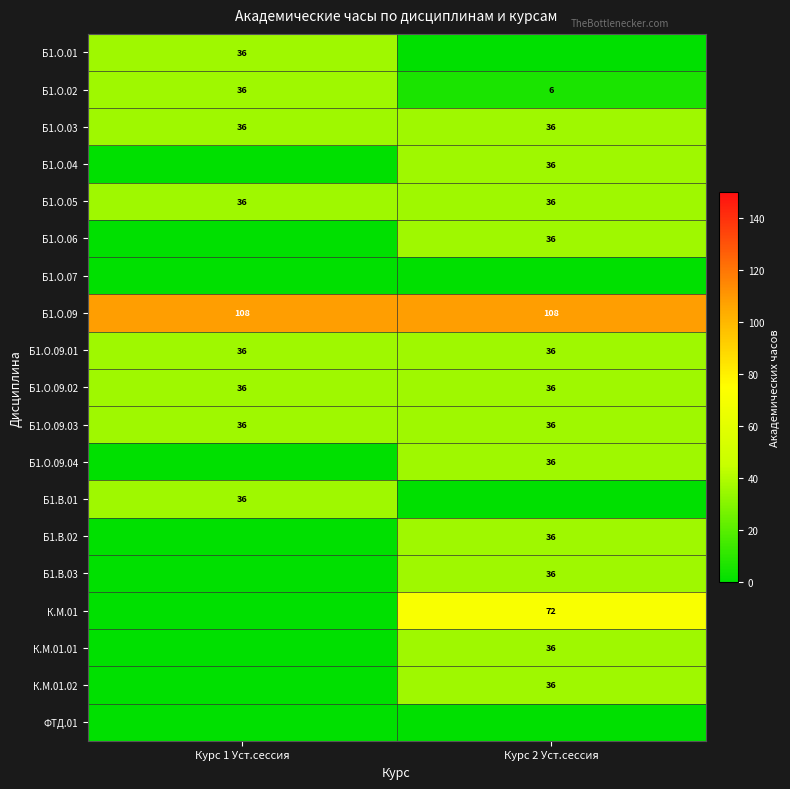

How many data points does each series have?

2